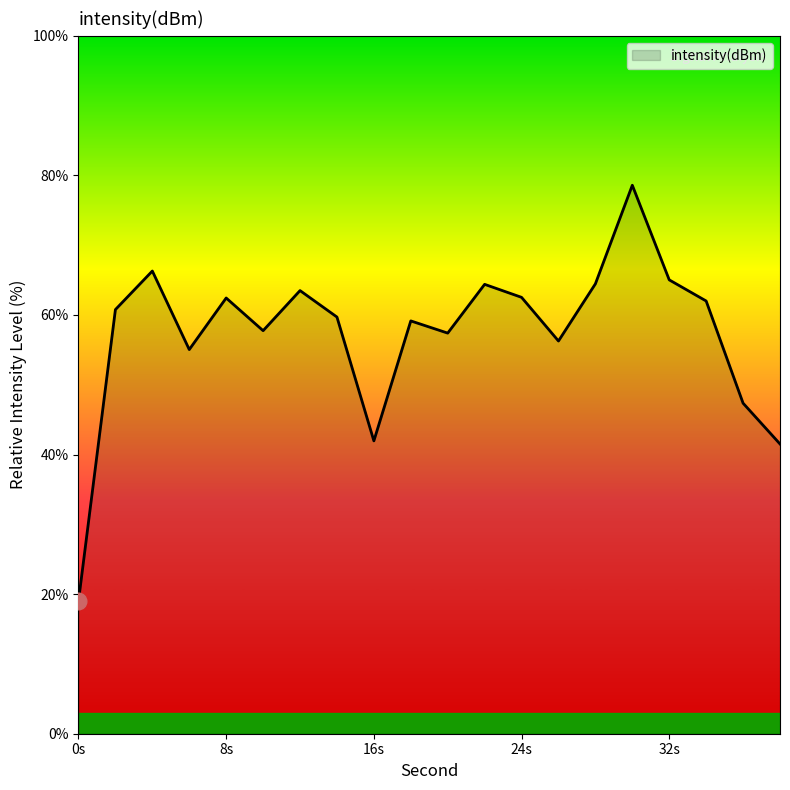

What is the average value?

57.3